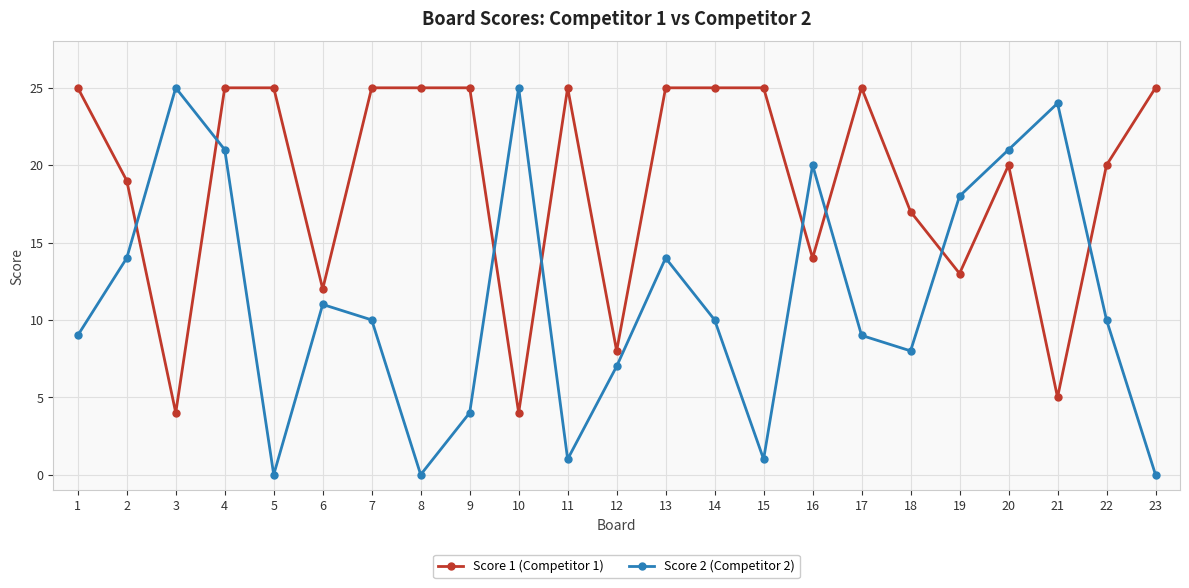

How many lines are shown in the chart?

2